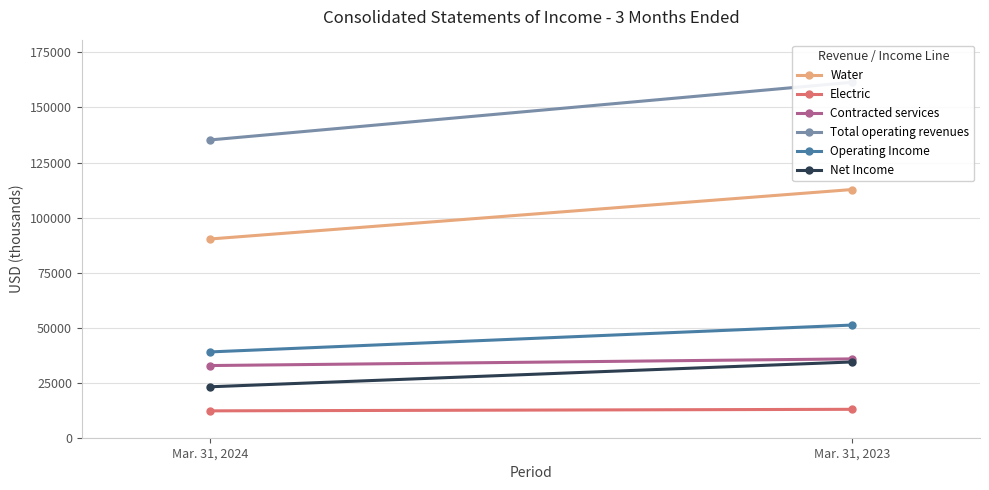

Which category has the highest value in the Contracted services series?

Mar. 31, 2023